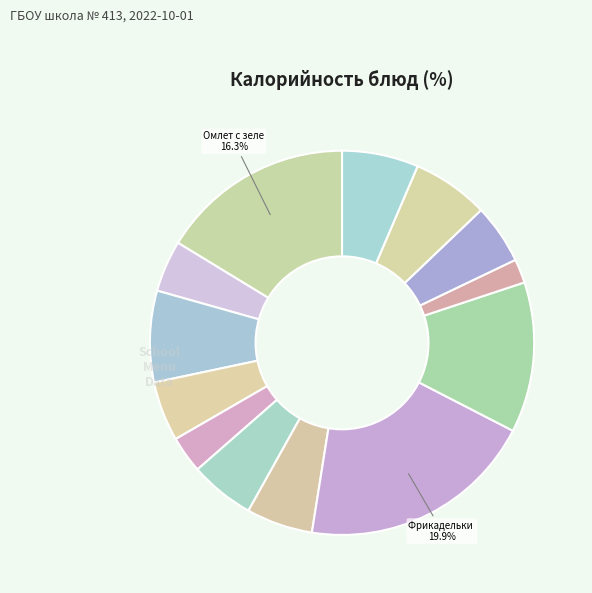

How many segments does this pie chart have?

13